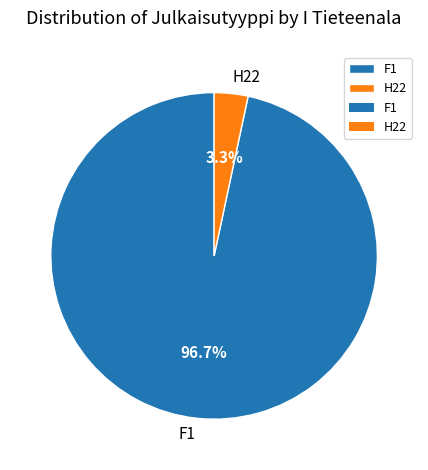

What percentage is NOT represented by F1?

3.3%